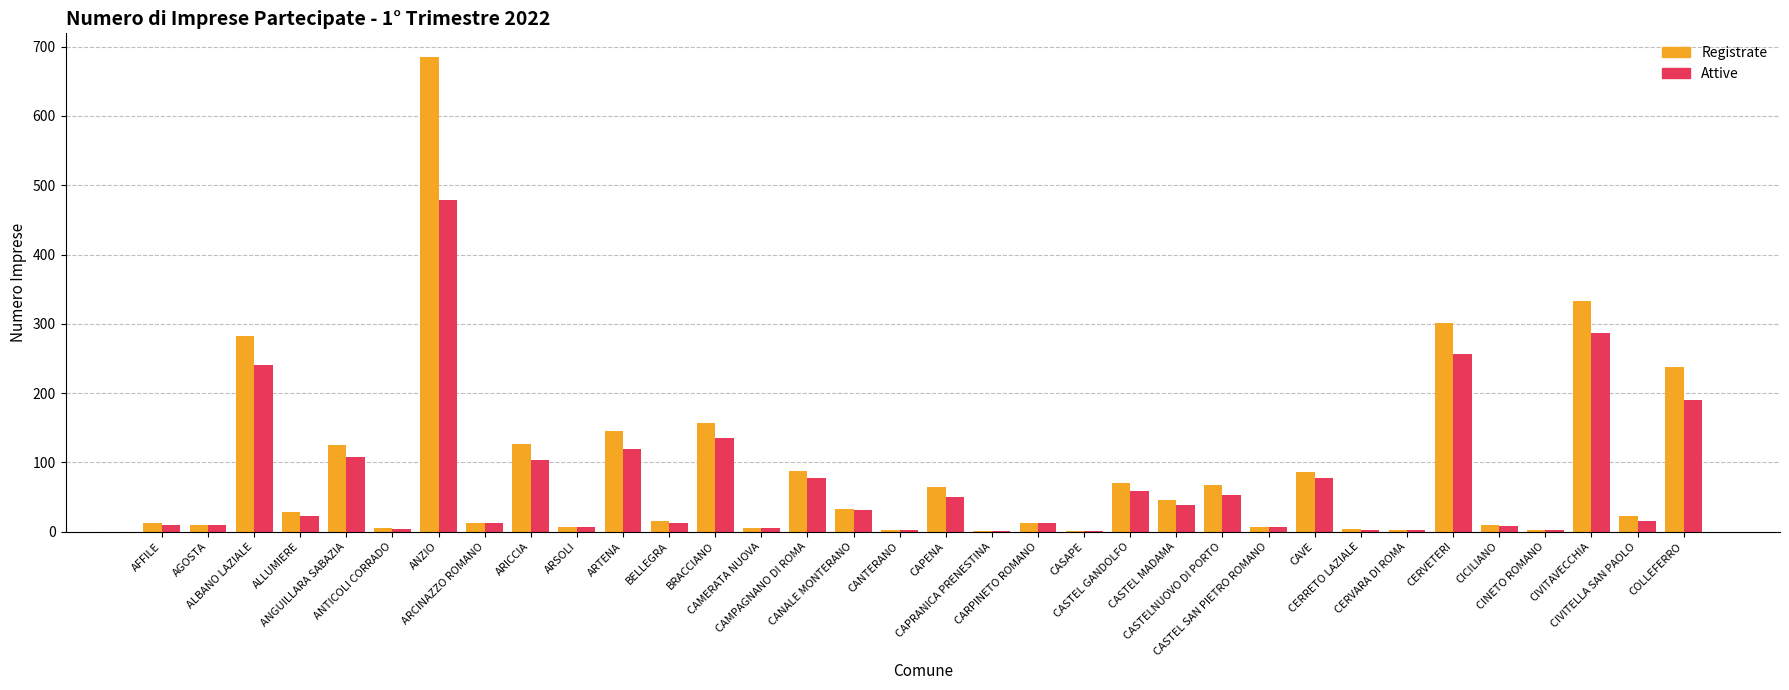

What is the maximum value for Registrate?

685